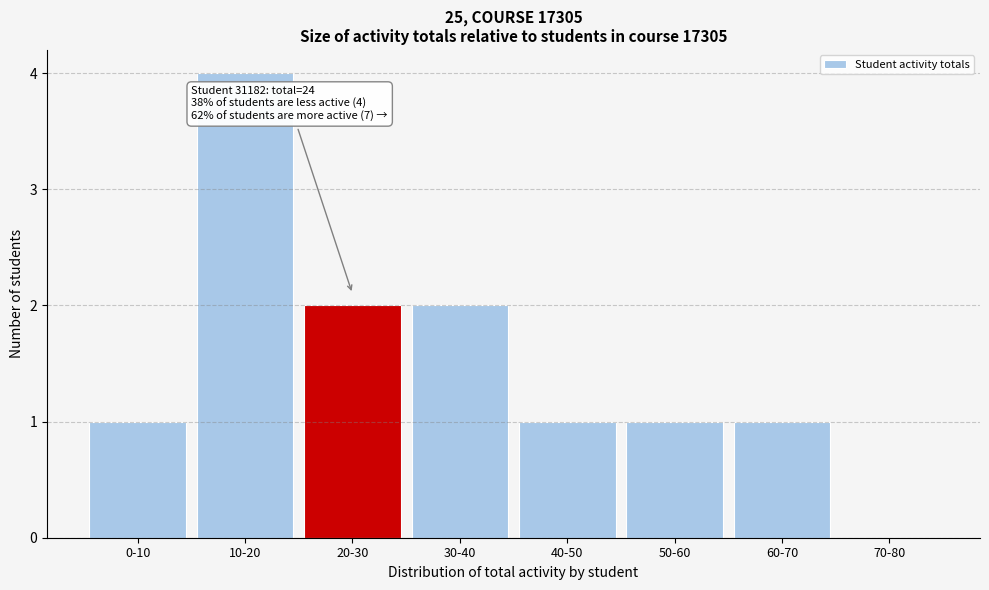

Reading right to left, what are all the values shown in this chart?

70-80=0	60-70=1	50-60=1	40-50=1	30-40=2	20-30=2	10-20=4	0-10=1